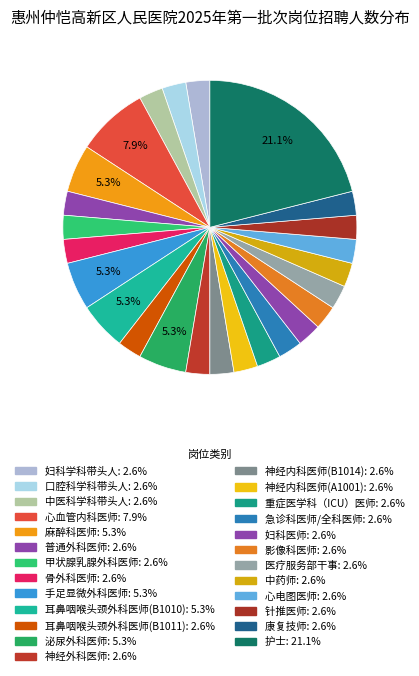

What percentage is the 影像科医师 slice, to the nearest percent?

3%